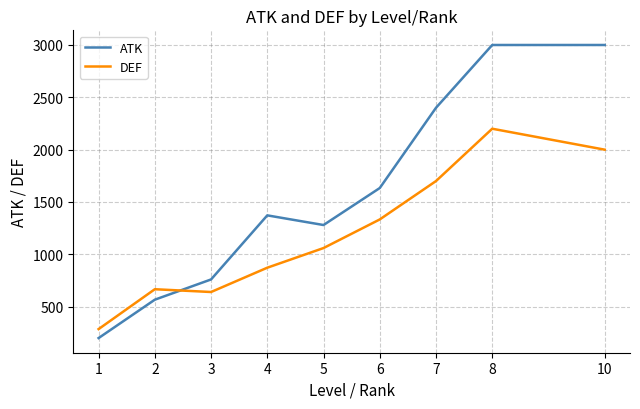

How many interior local valleys does the DEF series have?

1